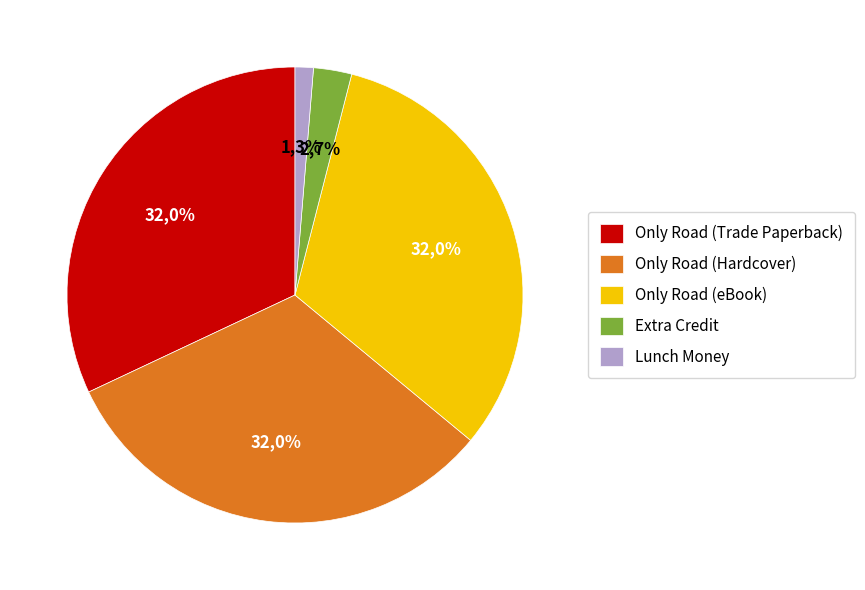

What is the ratio of the value at Only Road (eBook) to the value at Only Road (Hardcover)?

1.0